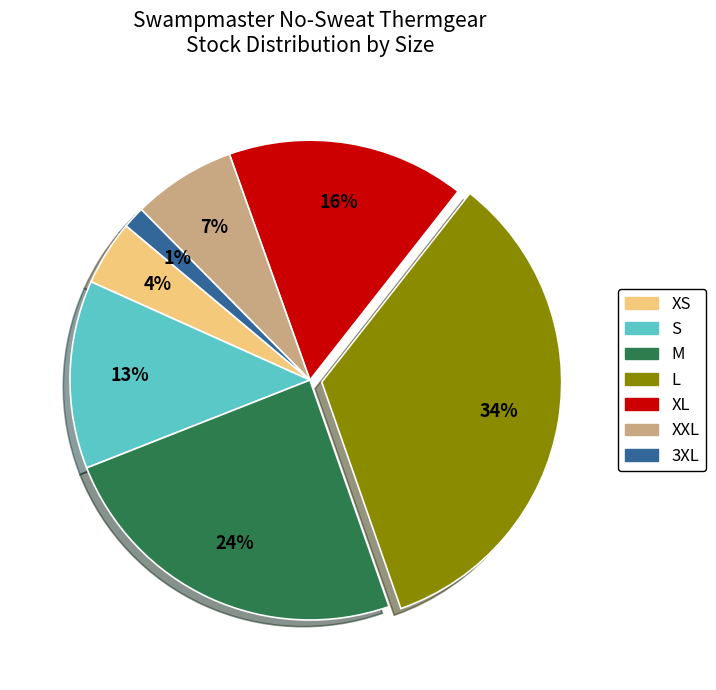

Does 3XL represent more than half of the total?

No